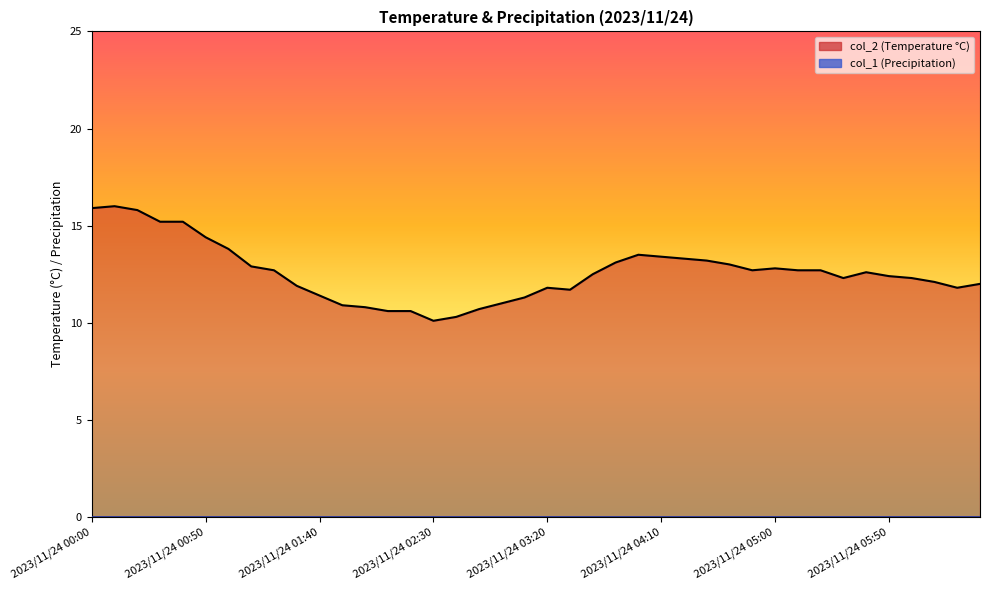

How many lines are shown in the chart?

2